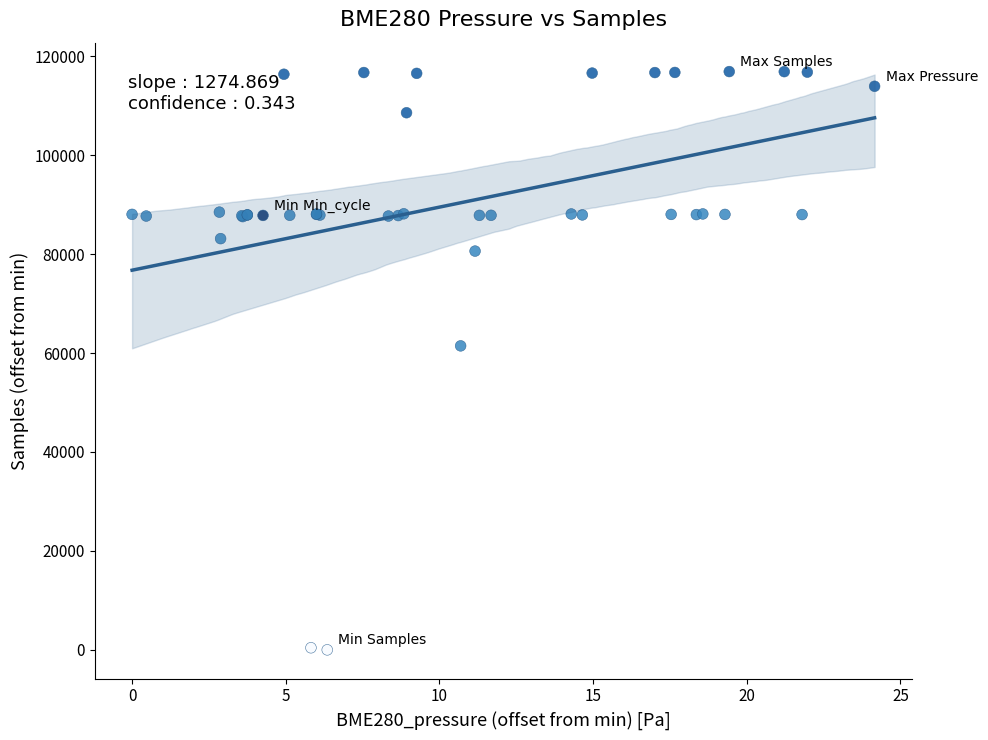

What Y value in the scatter plot is closest to 58444?

61448